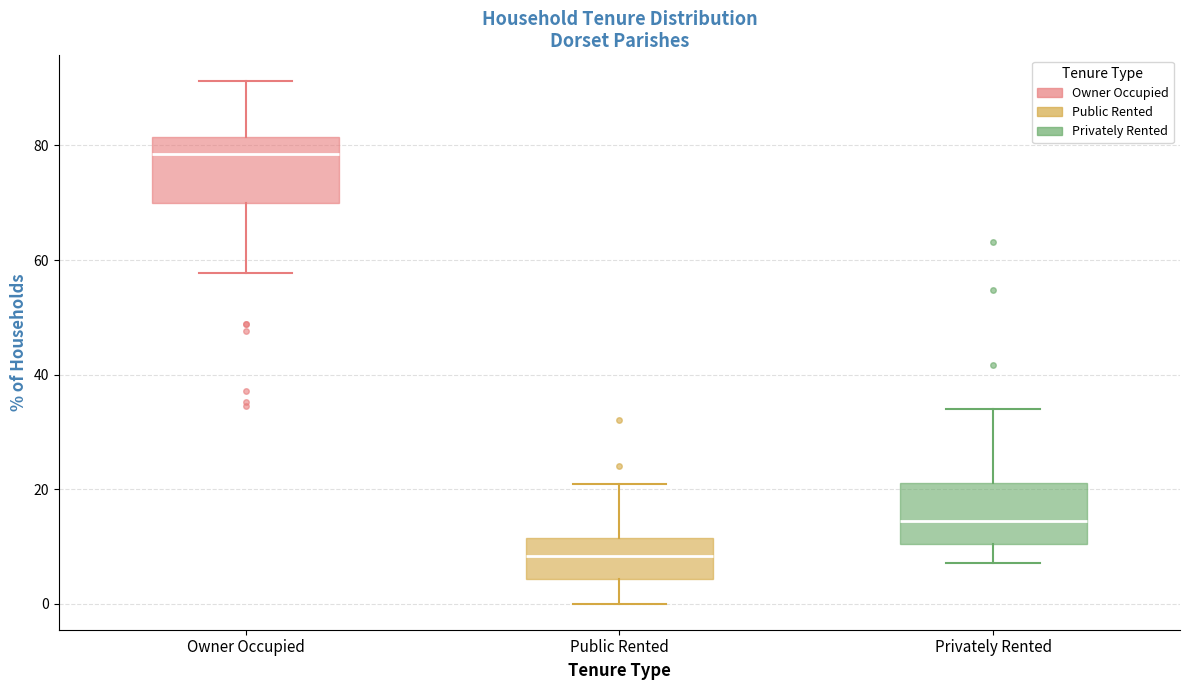

Reading left to right, transcribe this box plot: for each box, give where its median line is, the range the box spans, and where its two whiskers end, as read against the y-axis. The values are not printed on the chart, so give them approximately, as read against the axis.

Owner Occupied: median 78, box 70 to 82, whiskers 58 to 92
Public Rented: median 8, box 4 to 12, whiskers 0 to 20
Privately Rented: median 14, box 10 to 22, whiskers 8 to 34